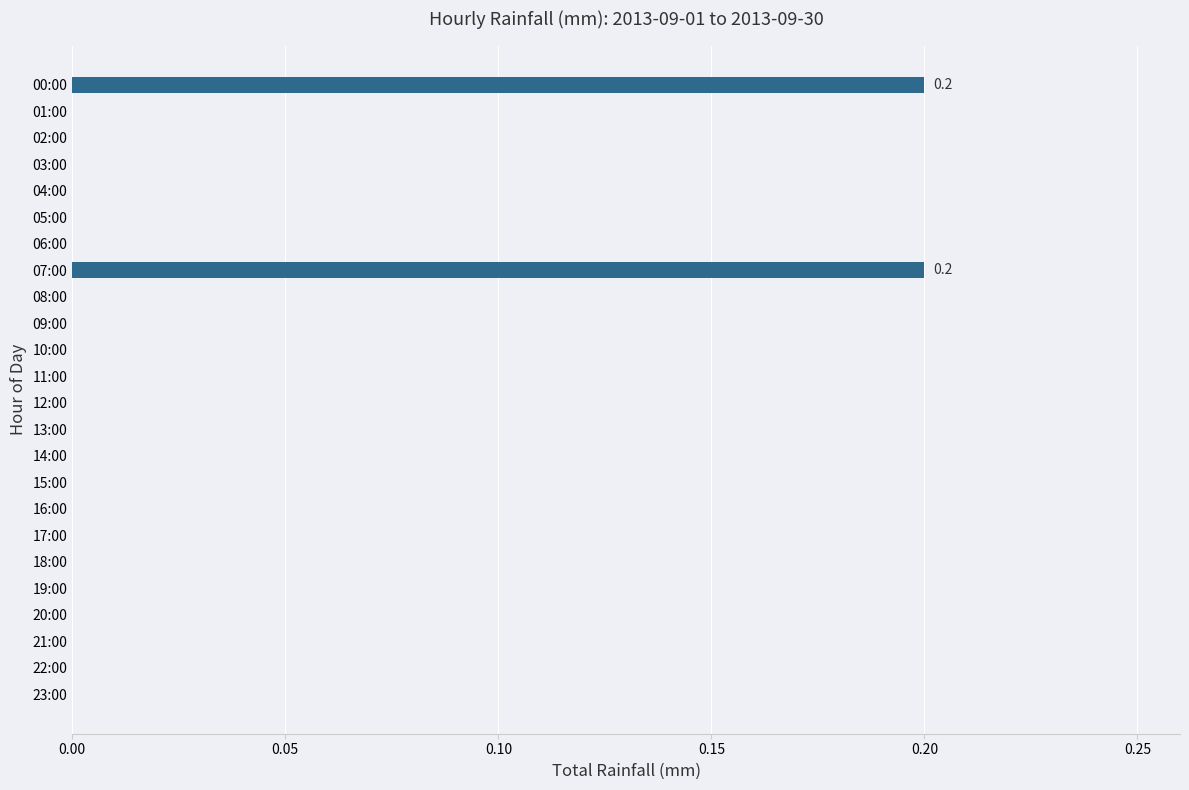

True or false: the data shows -0.1 at 01:00.

False